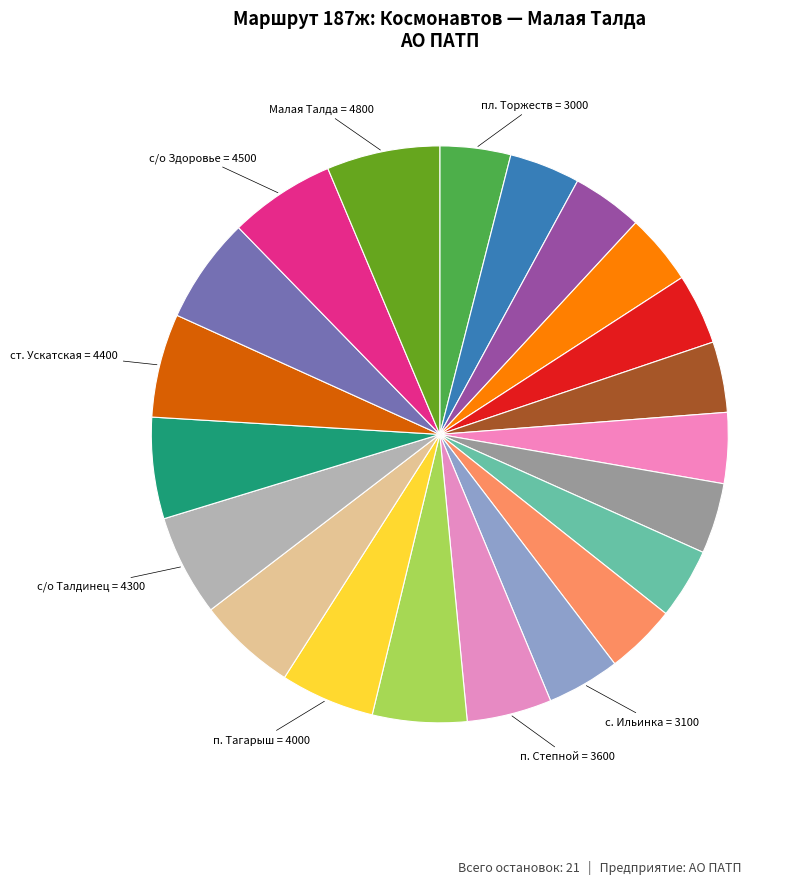

Count the number of slices in the pie.

21